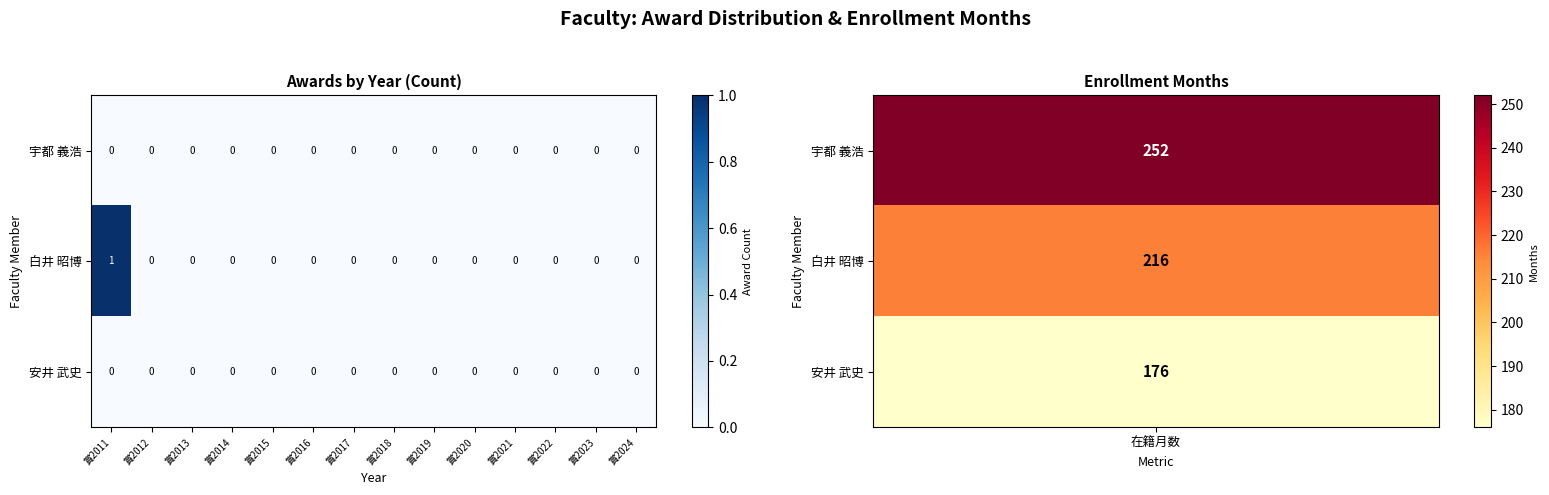

Is it true that 白井 昭博 equals 0 at 賞2018?

True